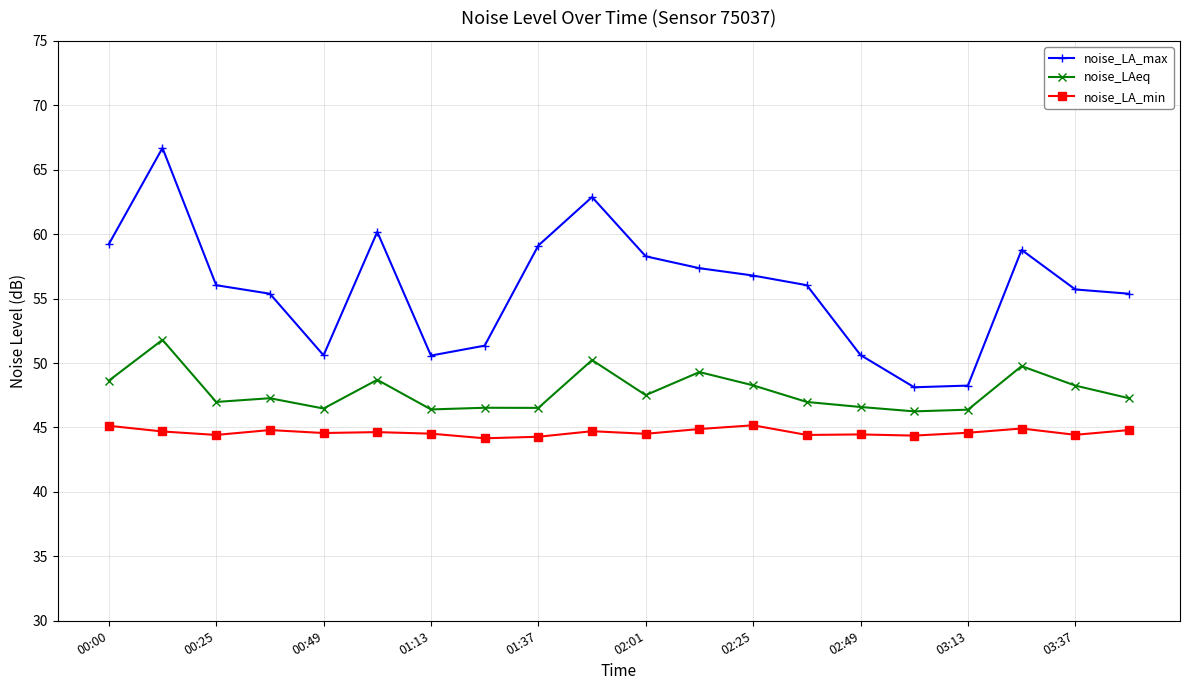

In noise_LA_max, how many points are higher than both neighbors (excluding endpoints)?

4